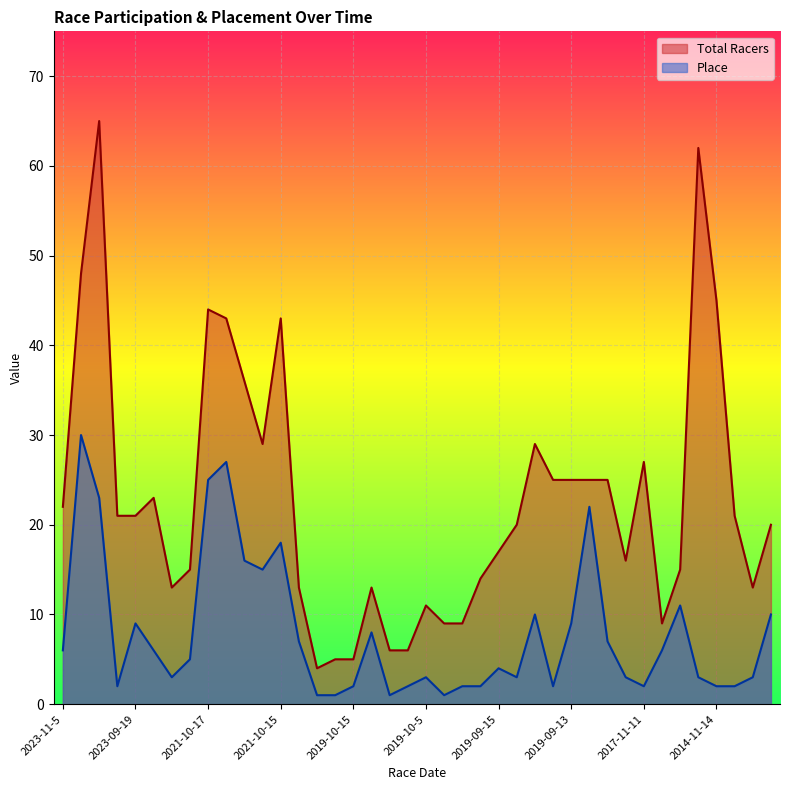

At how many categories does at least one series exceed 24?

15